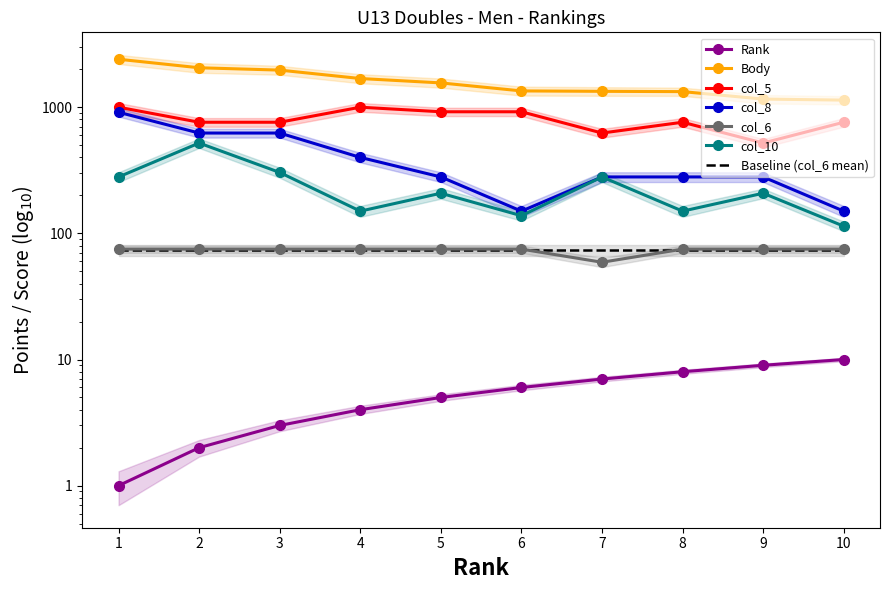

What is the difference between the second highest and minimum values in the col_8 series?

474